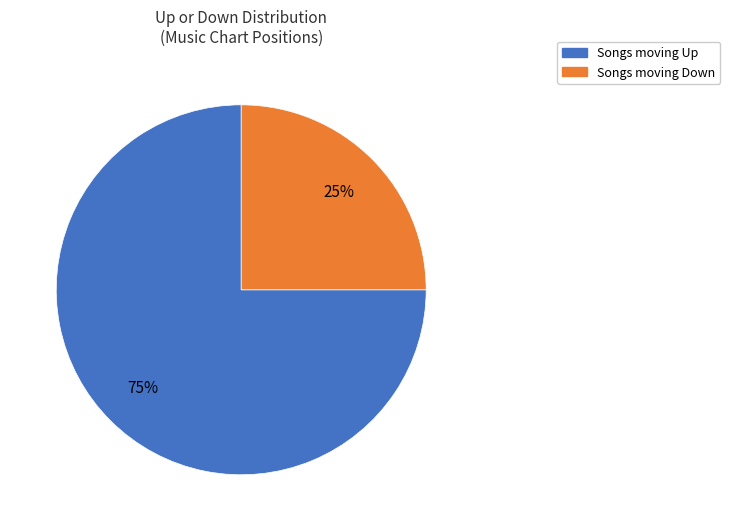

To the nearest percent, what is the difference between the largest and smallest slice percentages?

50%